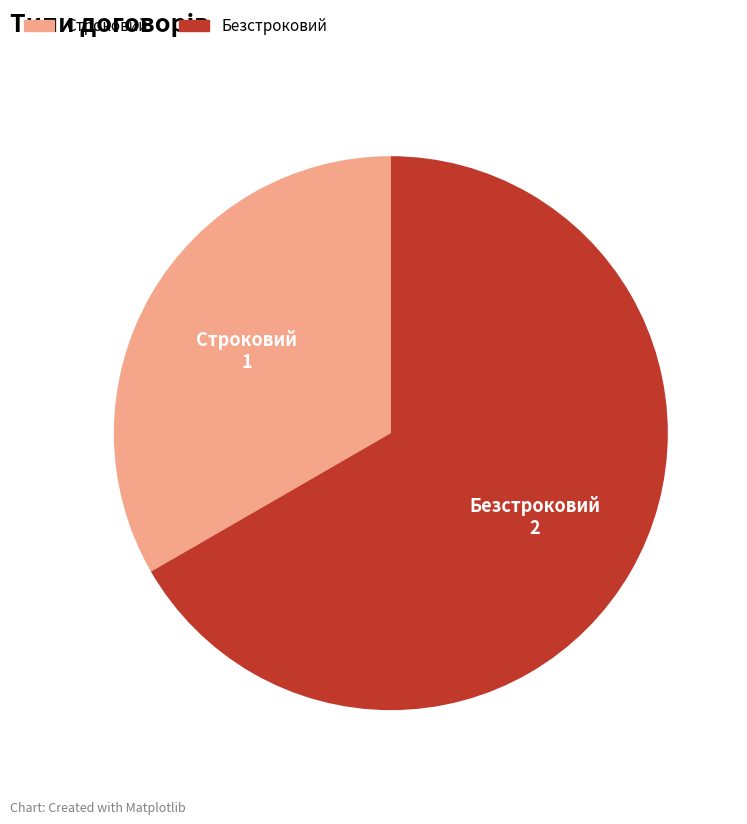

Rank the categories by value from highest to lowest.

Безстроковий, Строковий